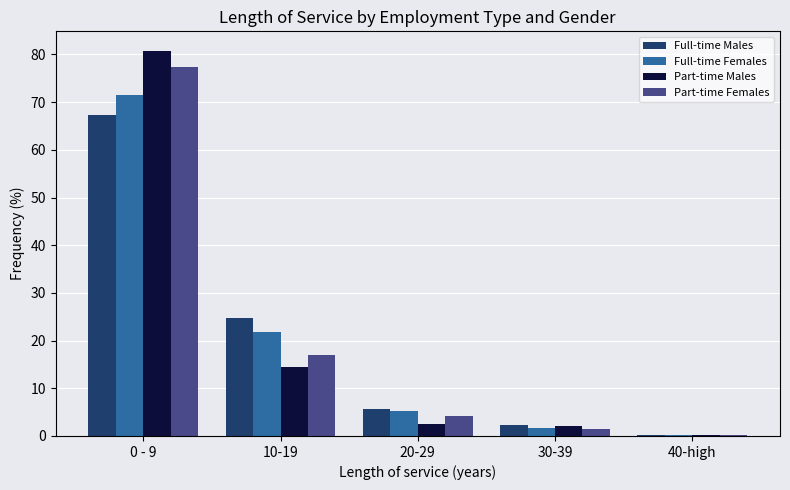

True or false: Full-time Males has a value of 37.9 at 10-19.

False